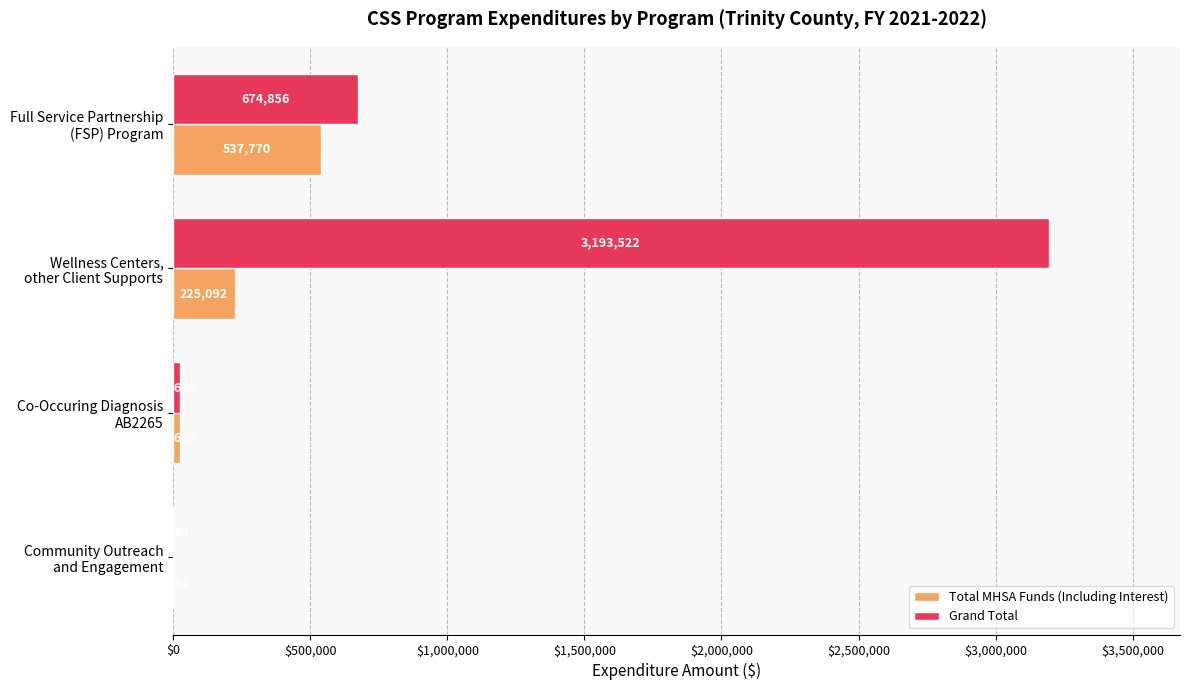

Which category has the highest value across all series?

Wellness Centers,
other Client Supports